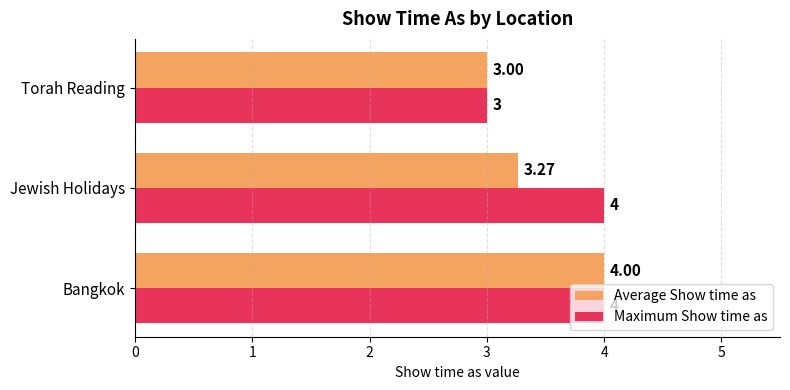

List the series in order of their overall mean, lowest first.

Average Show time as, Maximum Show time as